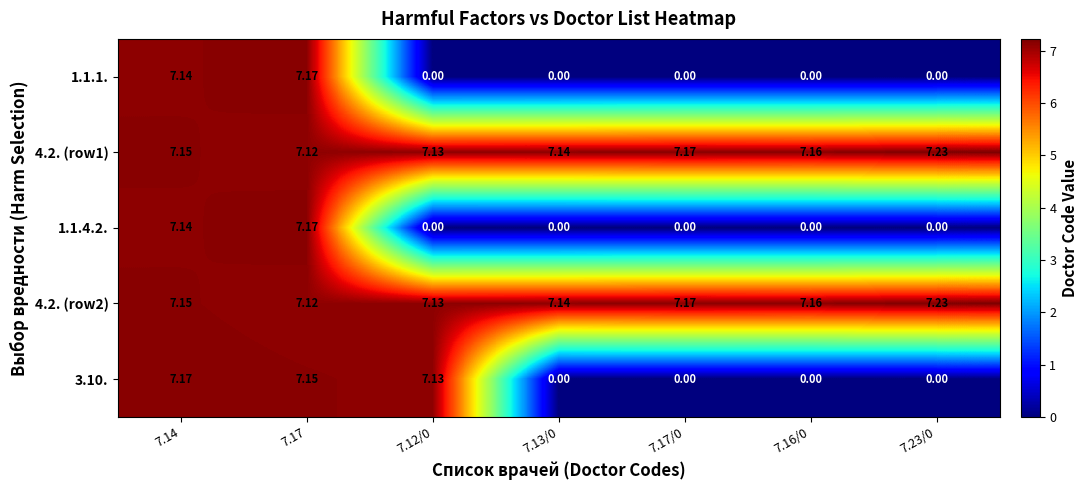

At which category is the sum across all series the highest?

7.14